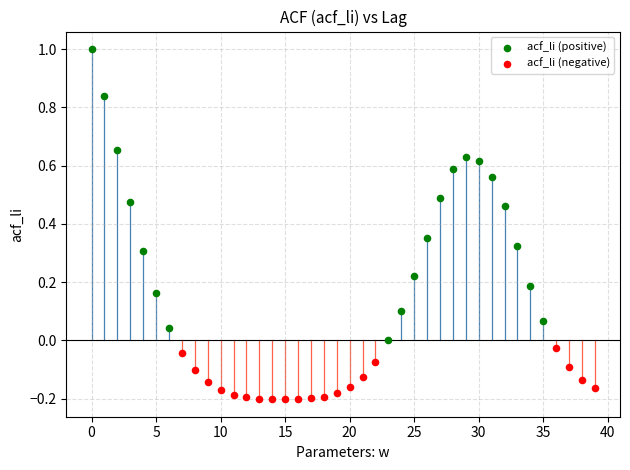

Which series has the largest Y range (max minus min)?

acf_li (positive)